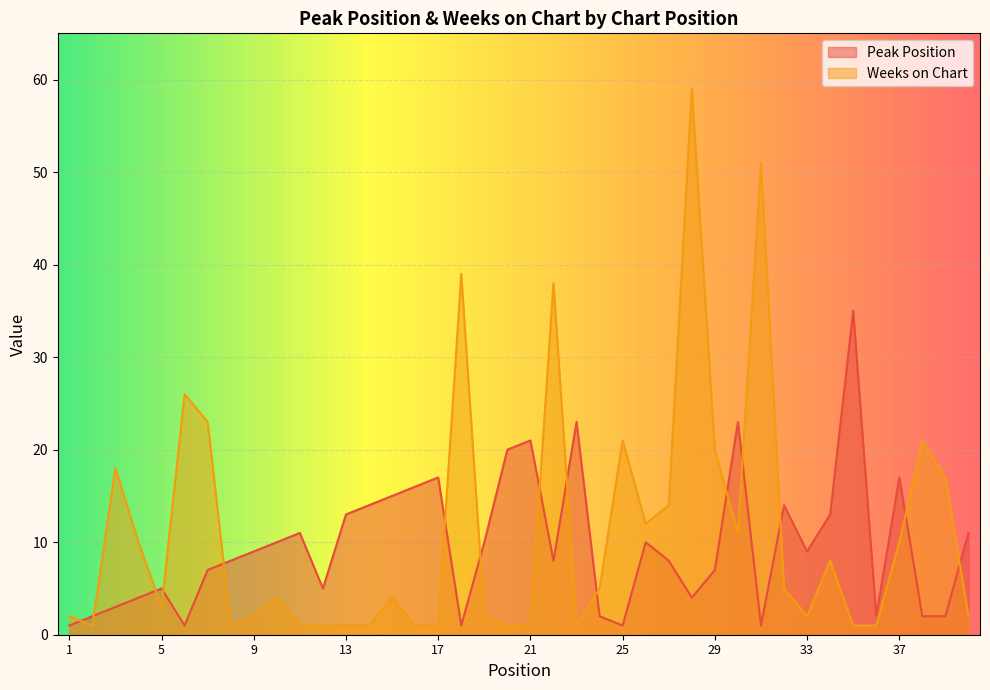

Reading right to left, extract all data points from this chart.

Peak Position: 11	2	2	17	2	35	13	9	14	1	23	7	4	8	10	1	2	23	8	21	20	10	1	17	16	15	14	13	5	11	10	9	8	7	1	5	4	3	2	1
Weeks on Chart: 2	17	21	10	1	1	8	2	5	51	11	20	59	14	12	21	5	1	38	1	1	2	39	1	1	4	1	1	1	1	4	2	1	23	26	3	10	18	1	2